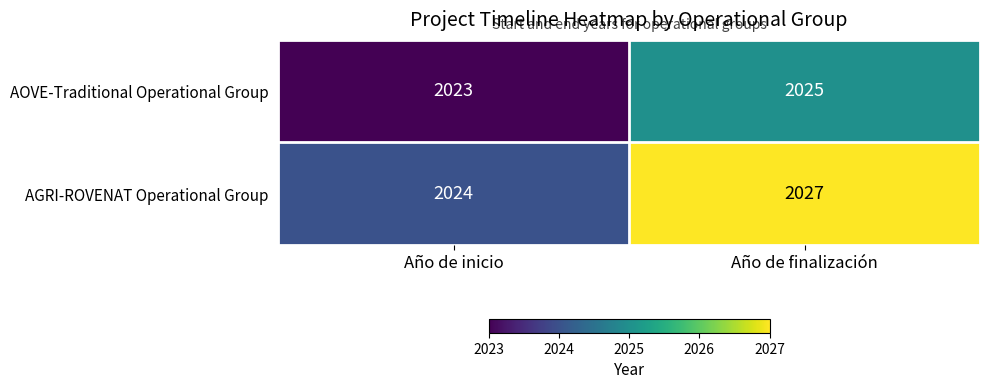

What is the total value across all series at Año de inicio?

4047